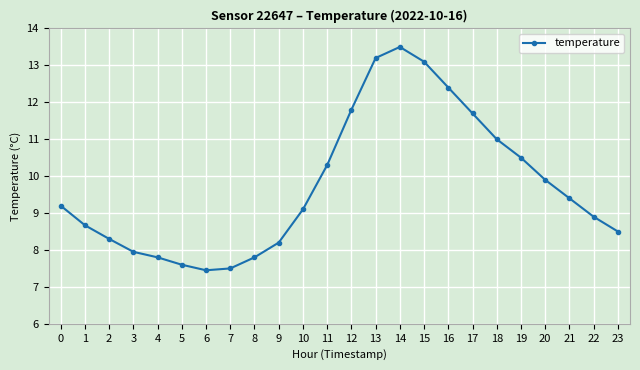

What is the sum of all values?

233.8